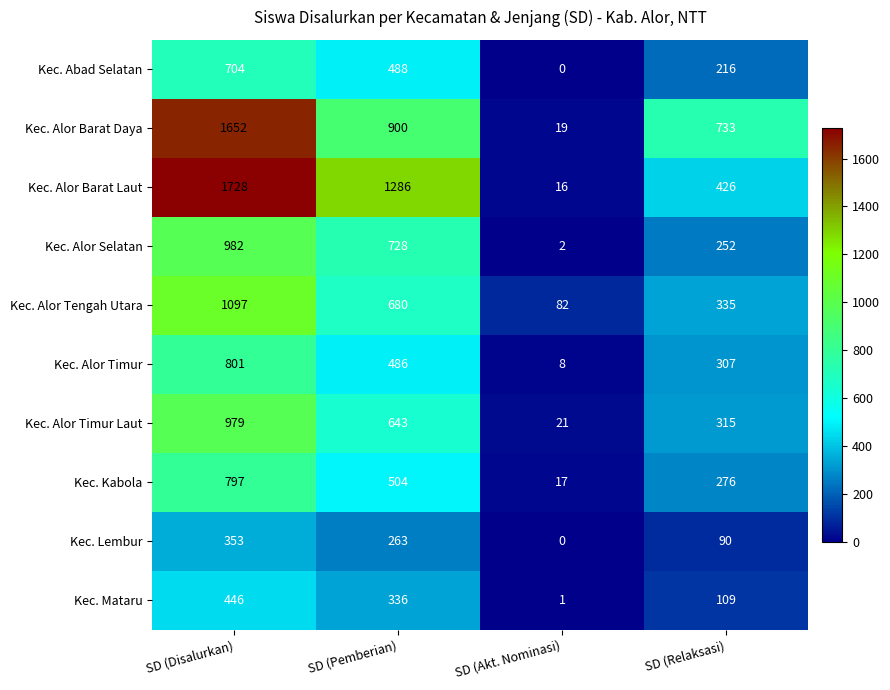

Which series changed the most between SD (Akt. Nominasi) and SD (Relaksasi)?

Kec. Alor Barat Daya